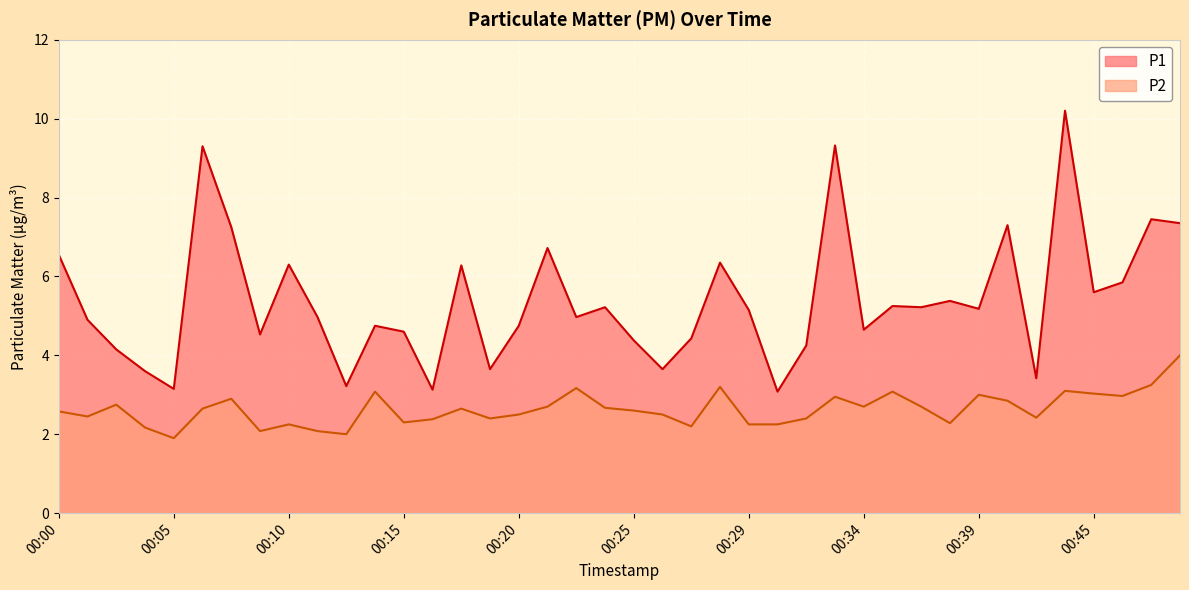

At which category is the sum across all series the highest?

00:43